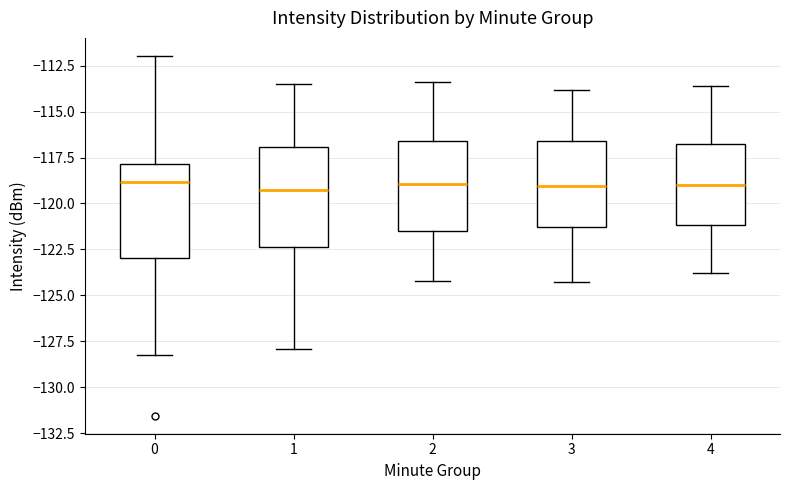

Reading left to right, transcribe this box plot: for each box, give where its median line is, the range the box spans, and where its two whiskers end, as read against the y-axis. The values are not printed on the chart, so give them approximately, as read against the axis.

0: median -119.0, box -123.0 to -118.0, whiskers -128.5 to -112.0
1: median -119.0, box -122.5 to -117.0, whiskers -128.0 to -113.5
2: median -119.0, box -121.5 to -116.5, whiskers -124.0 to -113.5
3: median -119.0, box -121.5 to -116.5, whiskers -124.5 to -114.0
4: median -119.0, box -121.0 to -116.5, whiskers -124.0 to -113.5